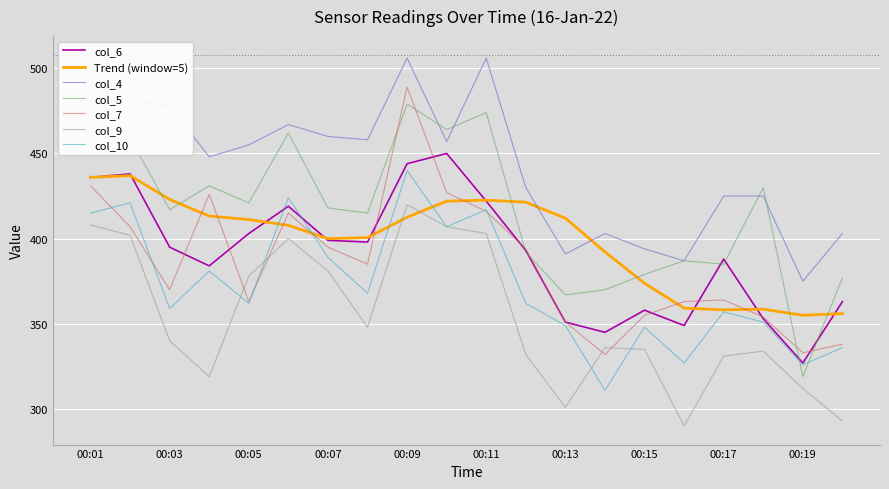

Where is the first local maximum for col_10?

00:02